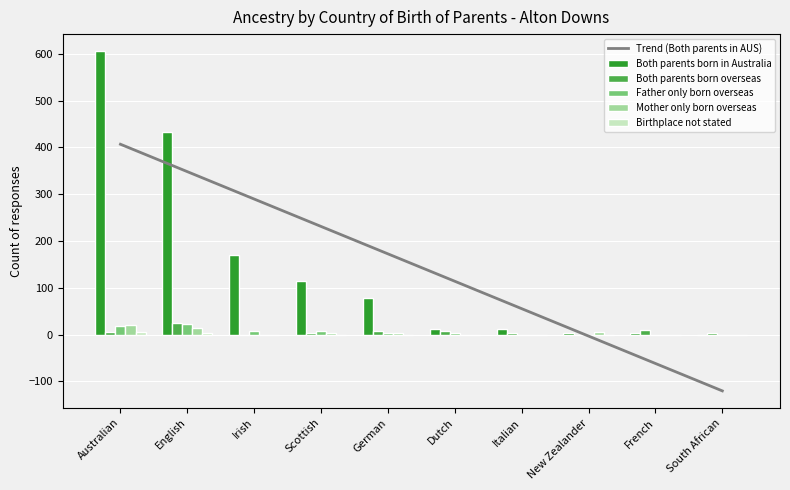

Rank the series at New Zealander from lowest to highest value.

Trend (Both parents in AUS), Both parents born overseas, Father only born overseas, Birthplace not stated, Both parents born in Australia, Mother only born overseas